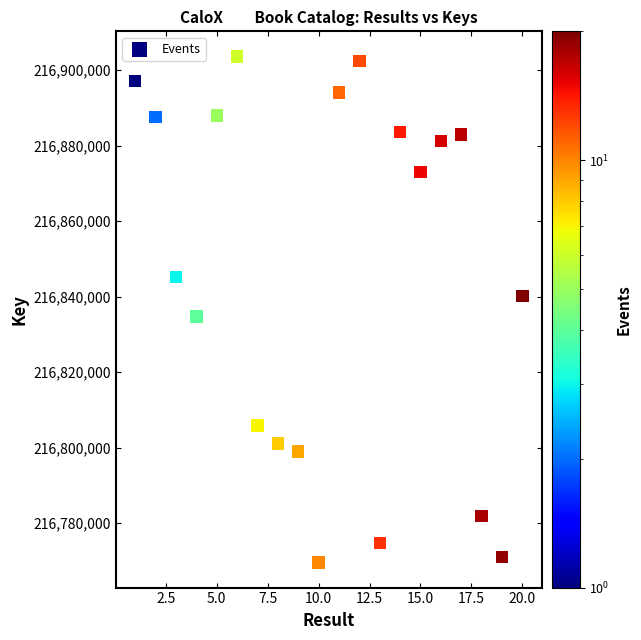

What Y value in the scatter plot is closest to 216836619?

216834785